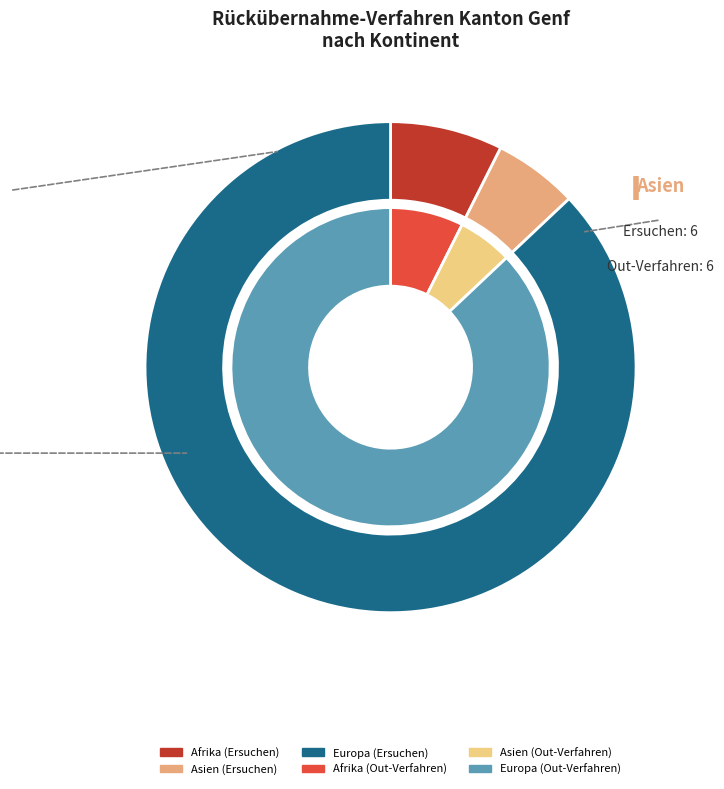

How many segments does this pie chart have?

3